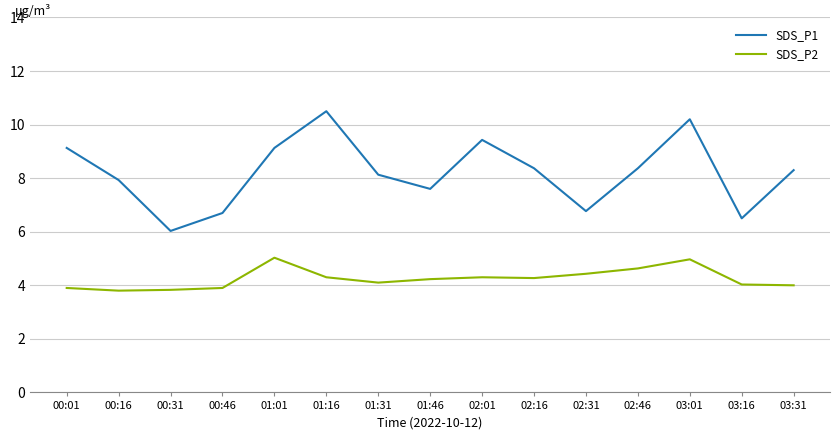

At which category does the chart reach its peak across all series?

01:16